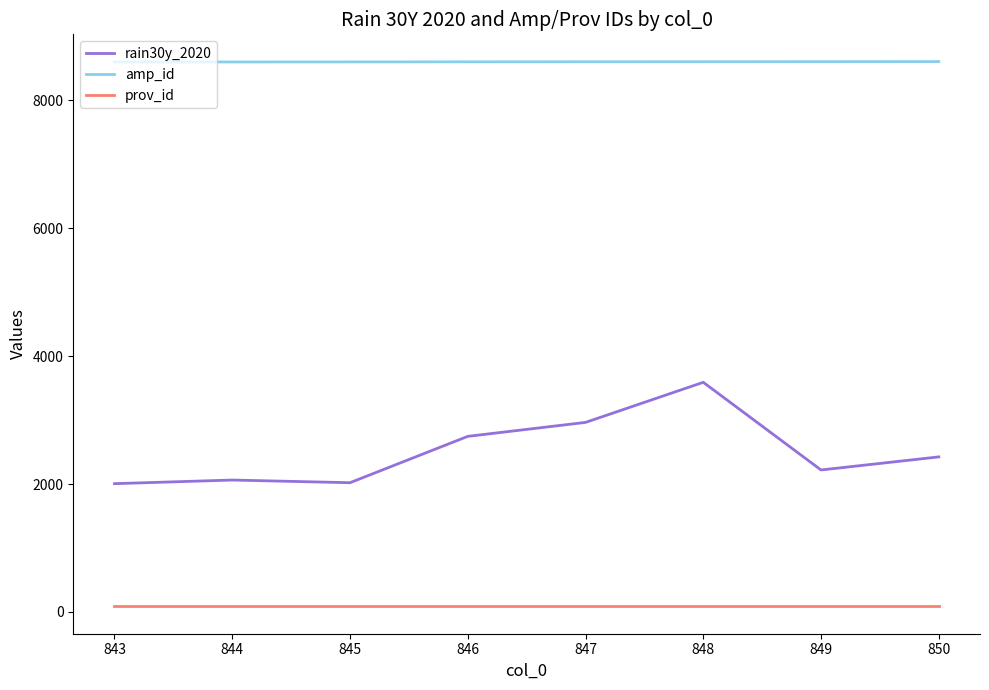

What is the spread (max minus min) of values at 843?

8515.0